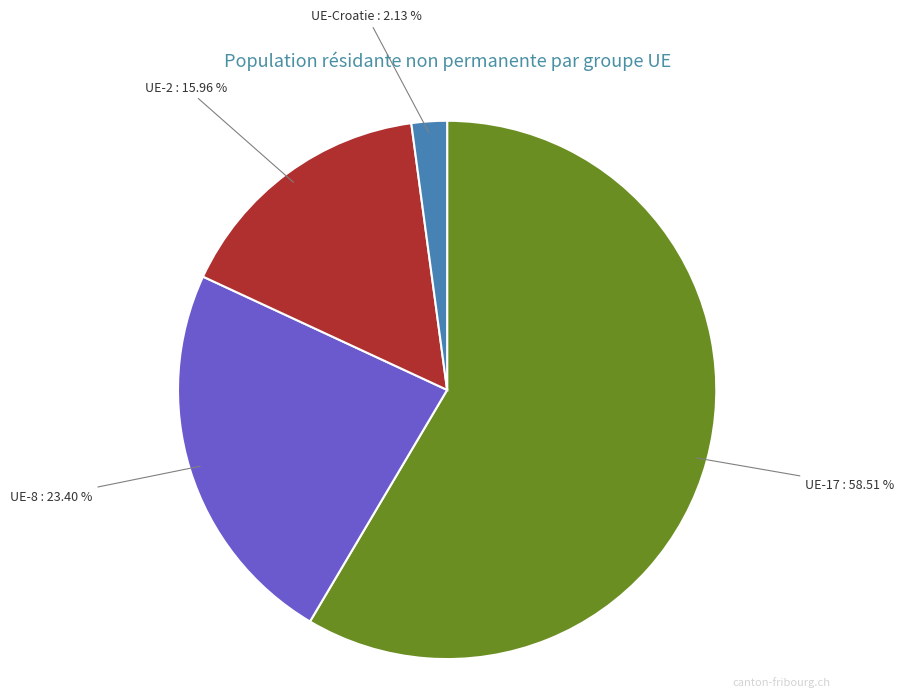

True or false: UE-2 accounts for 16% of the total.

True